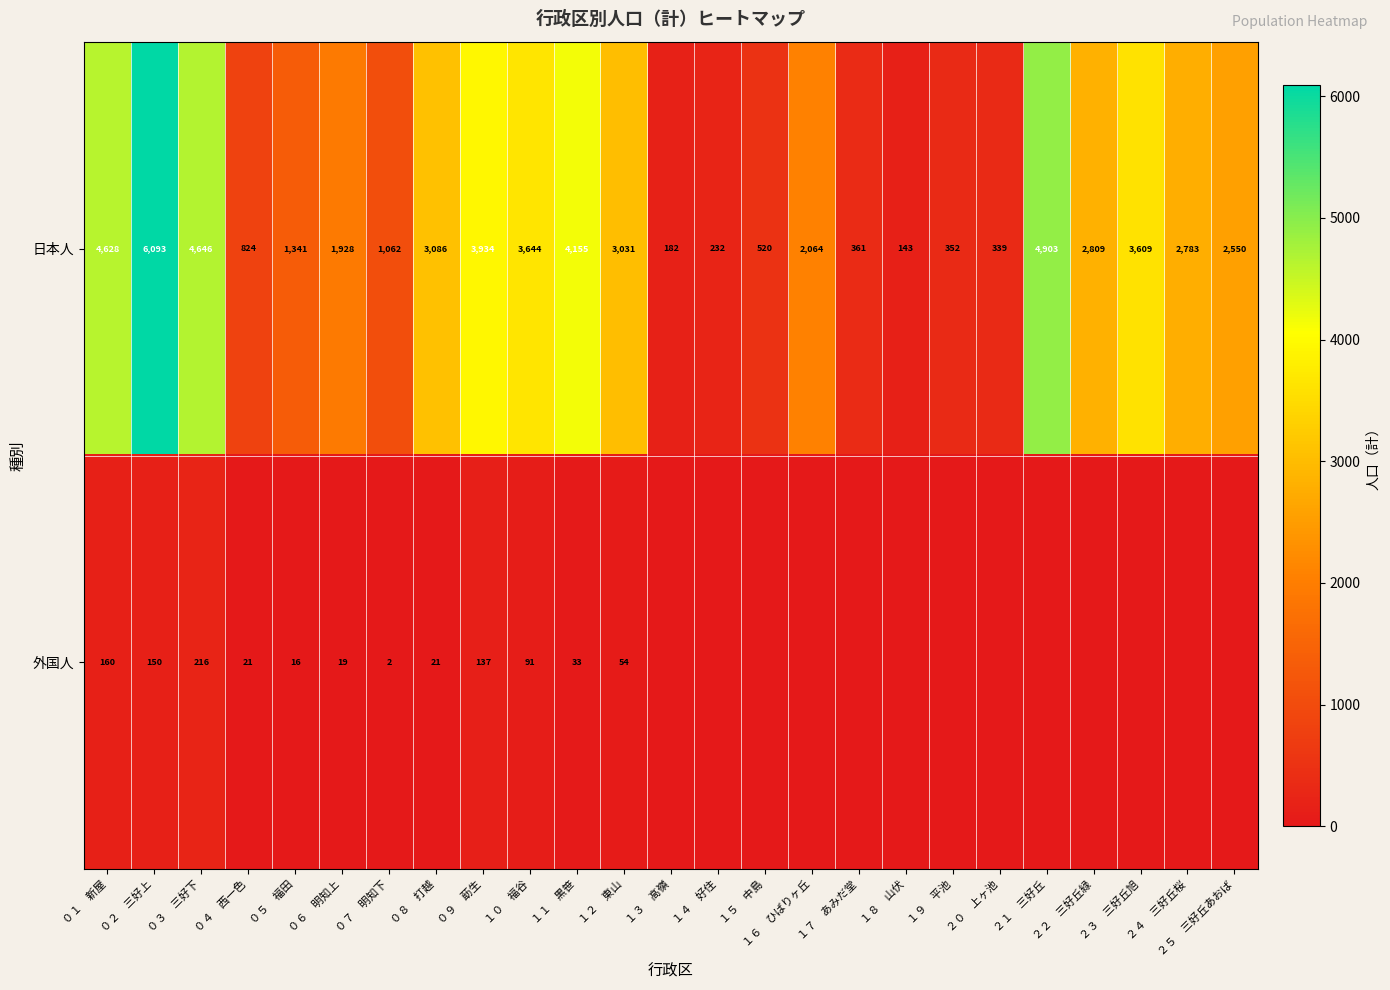

What value does the 日本人 series have at ２３　三好丘旭, to the nearest 100?

3600